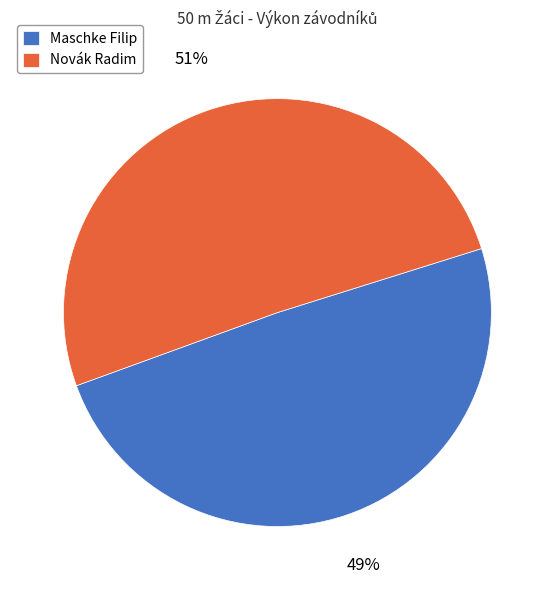

To the nearest percent, what portion does Novák Radim represent?

51%